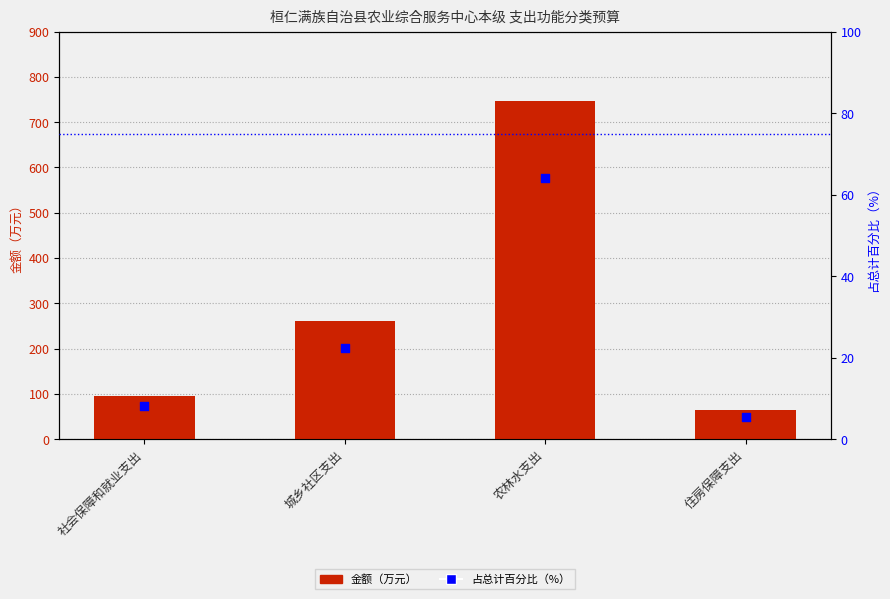

At how many categories does at least one series exceed 240?

2